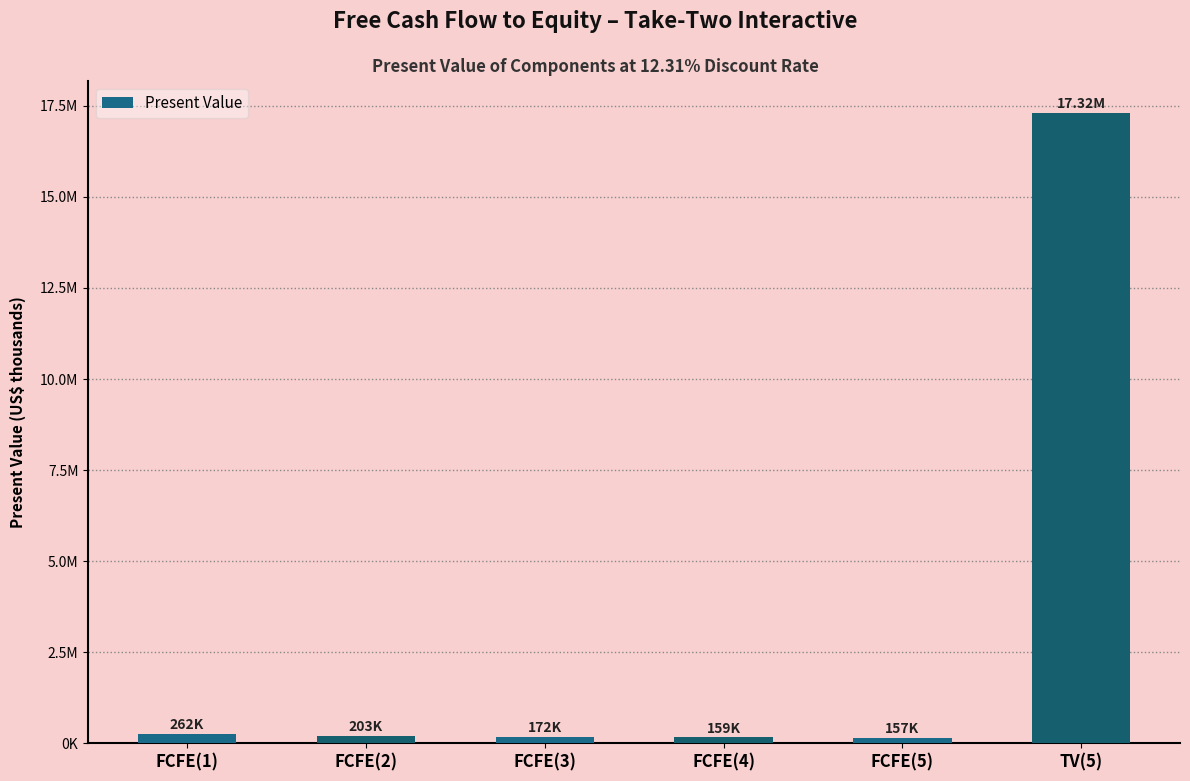

At which label is the value closest to 8736977?

FCFE(1)